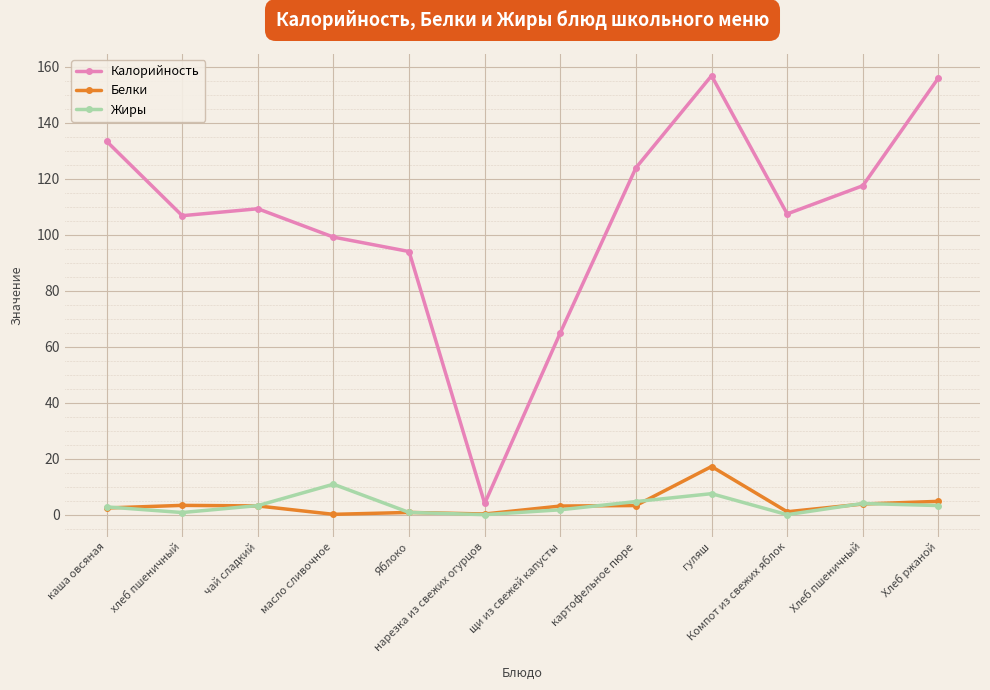

What is the label of the 7th point from the left?

щи из свежей капусты